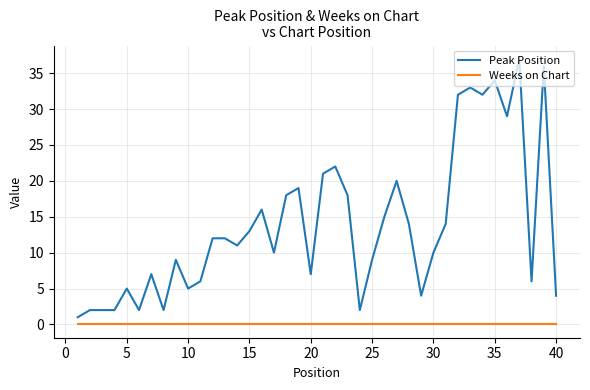

Which series has the widest spread of values?

Peak Position